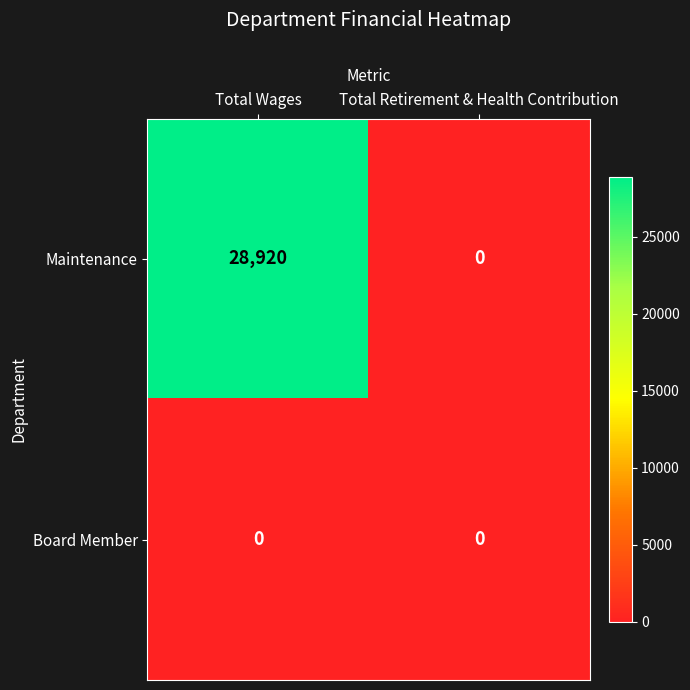

Between Total Wages and Total Retirement & Health Contribution, which series saw the biggest shift?

Maintenance